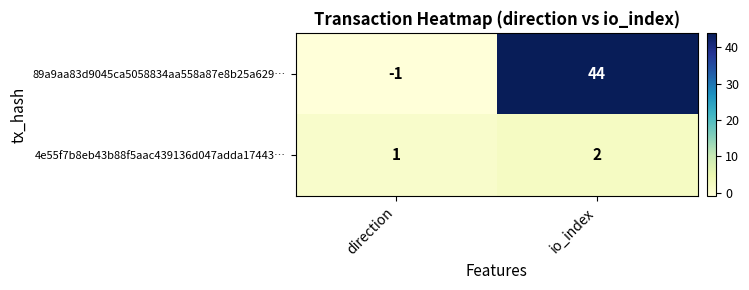

What is the highest value of the 89a9aa83d9045ca5058834aa558a87e8b25a629… series?

44